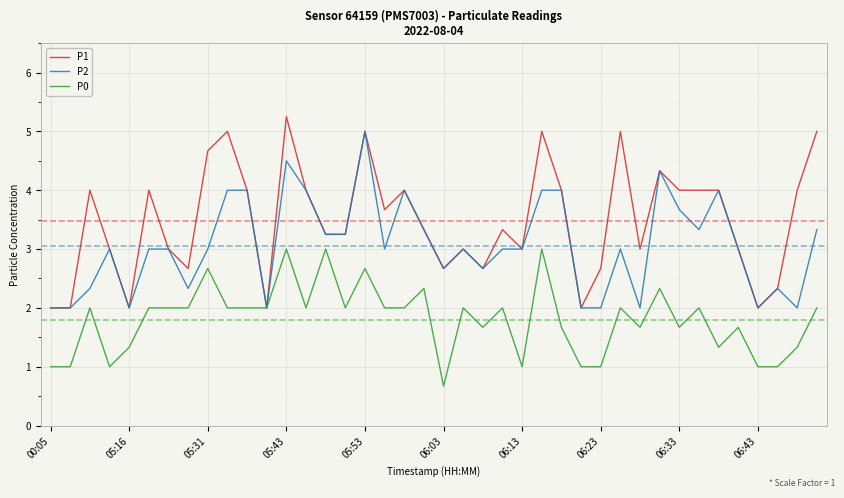

Which series has the largest range (max minus min)?

P1